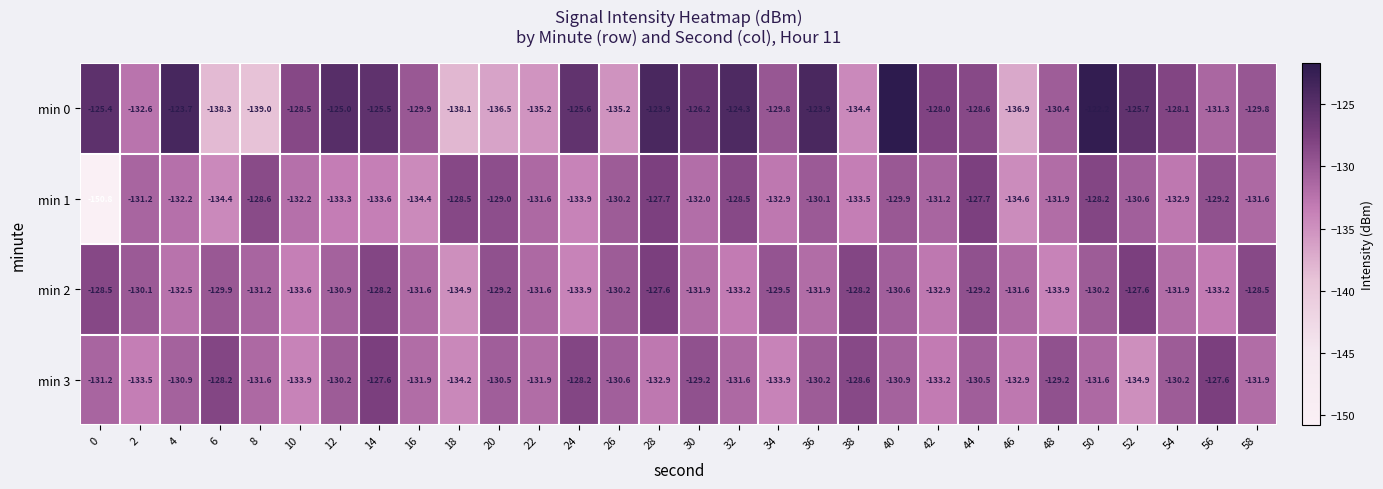

At 18, list the series in order from largest to smallest.

min 1, min 3, min 2, min 0